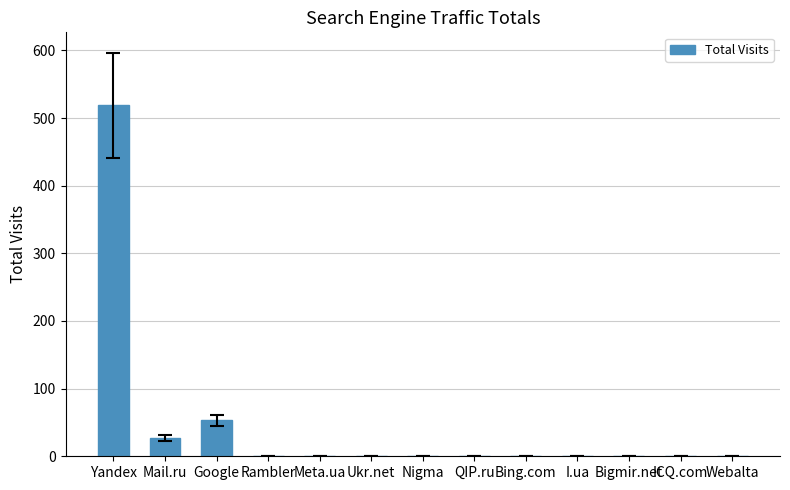

What is the change in value from Google to Nigma?

-53